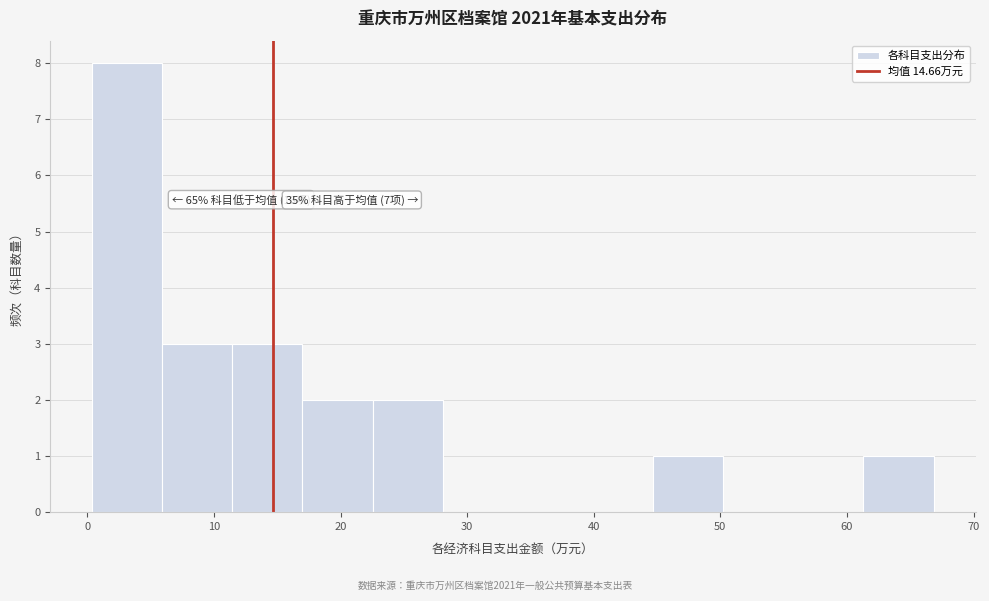

Over which range of the x-axis is the bar tallest?

0 to 6